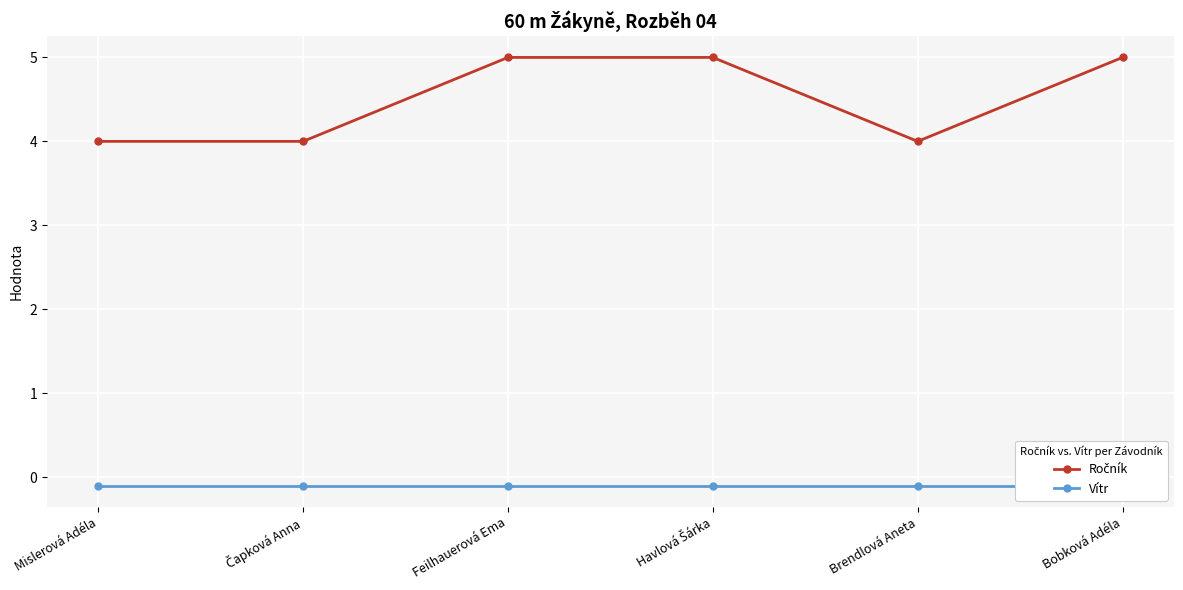

True or false: Vítr and Ročník intersect in this chart.

False